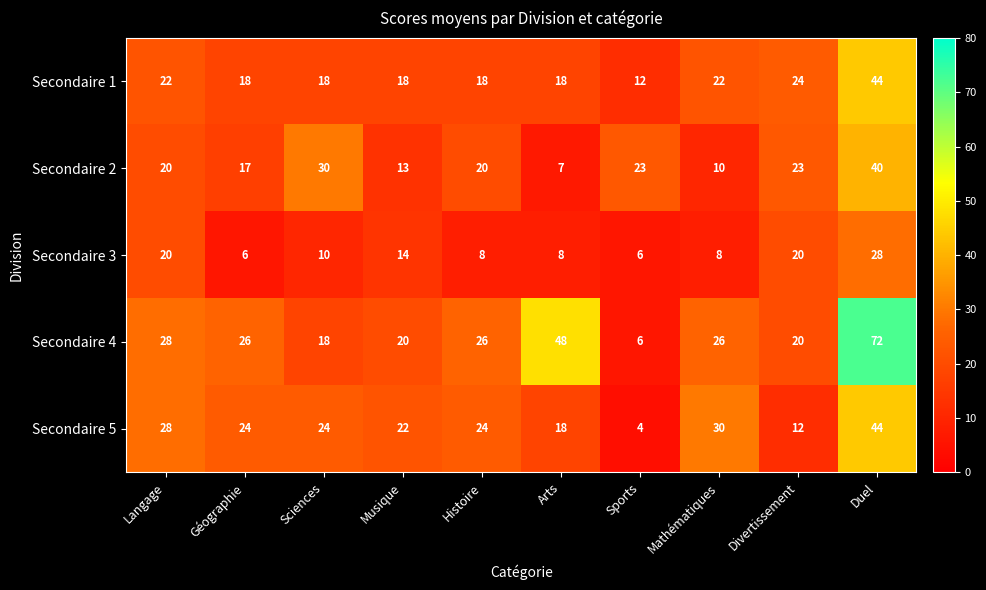

Read the Secondaire 5 value at Divertissement, to the nearest 10.

10